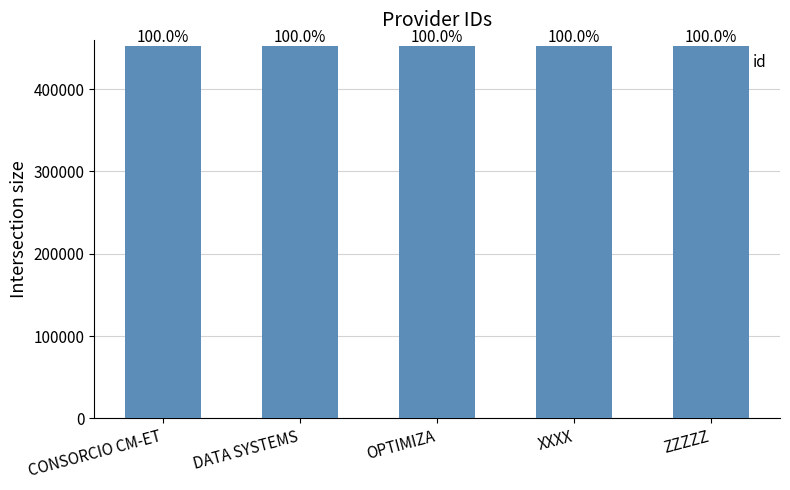

Read the value at ZZZZZ.

451832